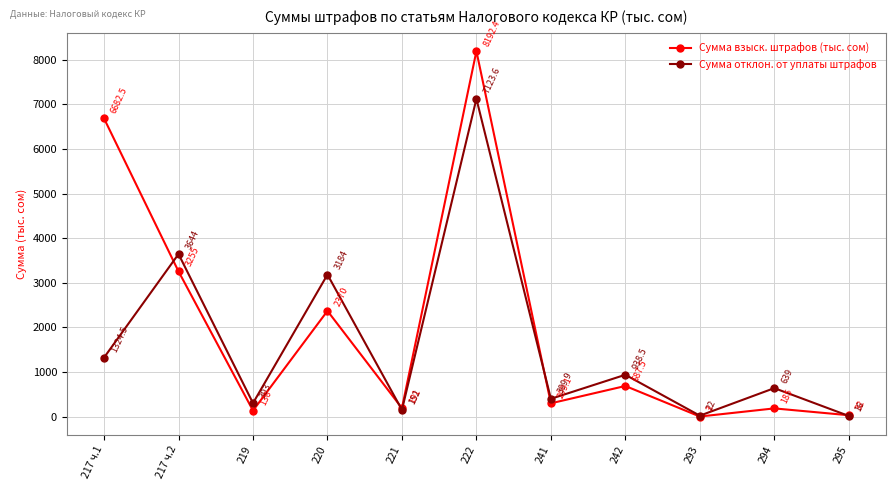

Does the chart have visible grid lines?

Yes